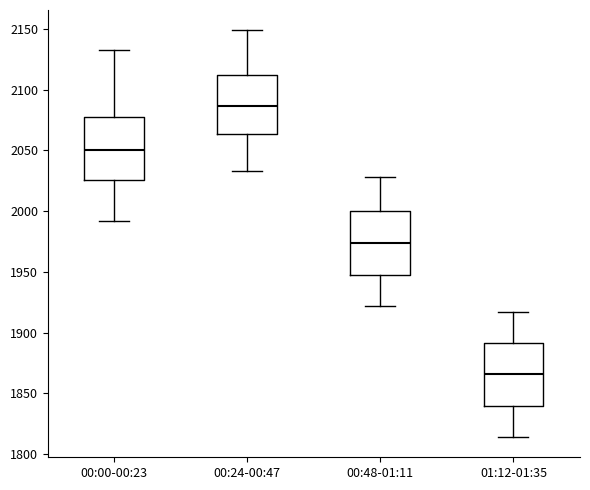

Which box's median line is the lowest?

01:12-01:35